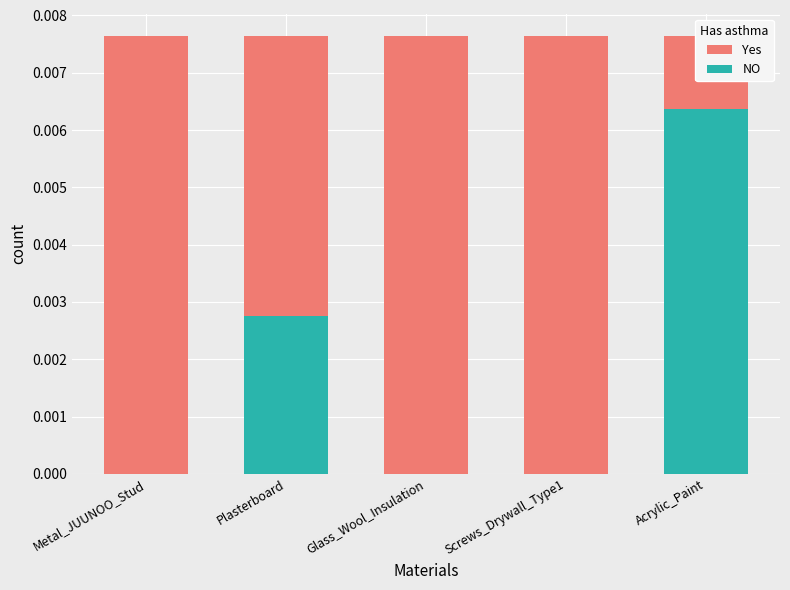

Between Screws_Drywall_Type1 and Acrylic_Paint, which series saw the biggest shift?

Yes